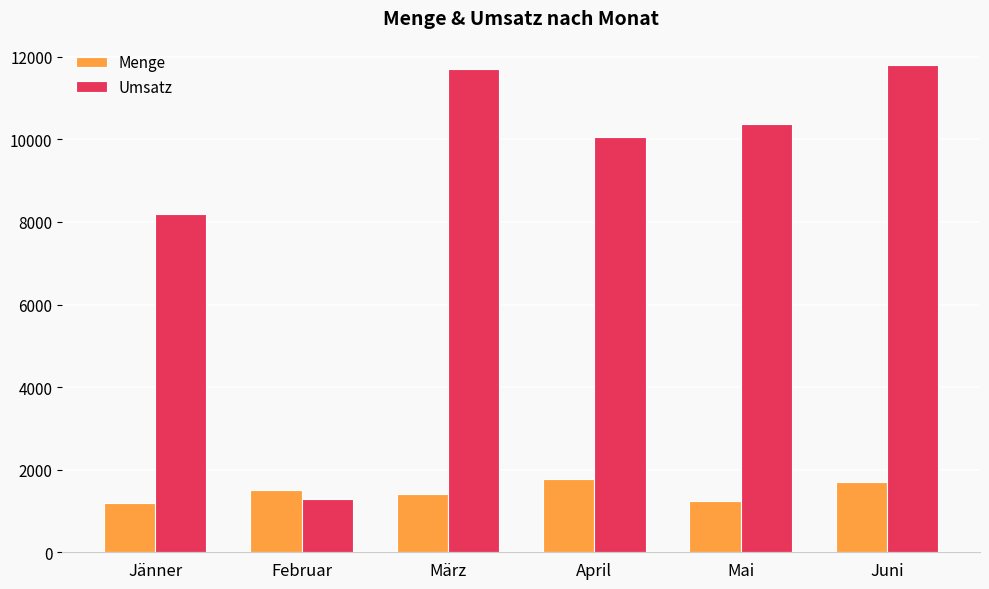

How many bars are there in total?

12